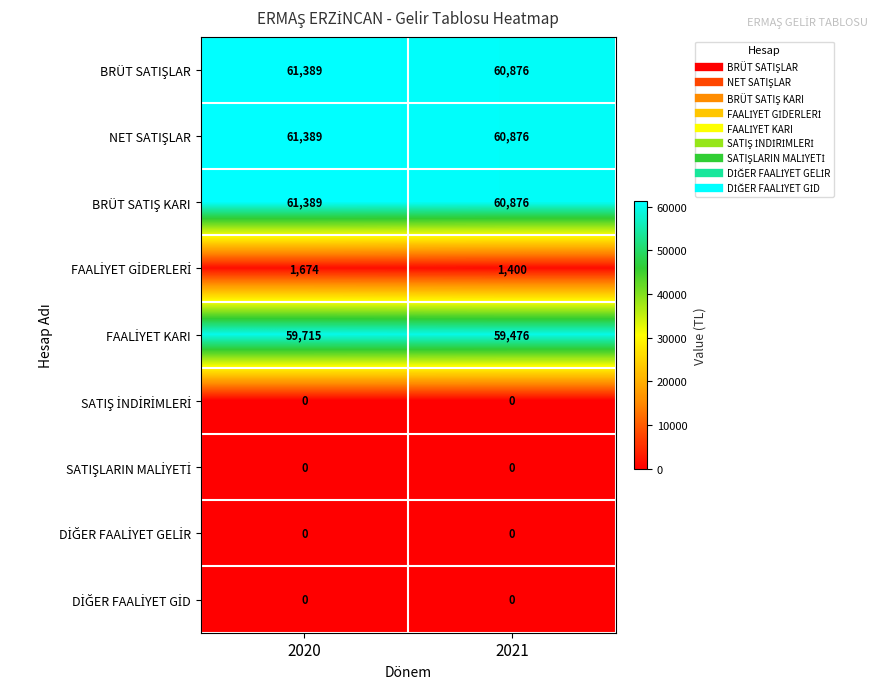

What is the spread (max minus min) of values at 2020?

61389